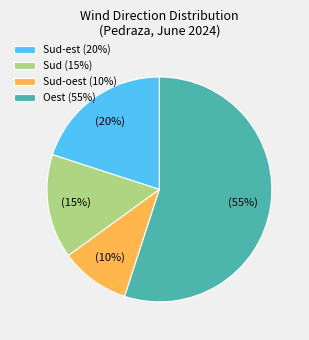

To the nearest percent, what is the difference between the largest and smallest slice percentages?

45%